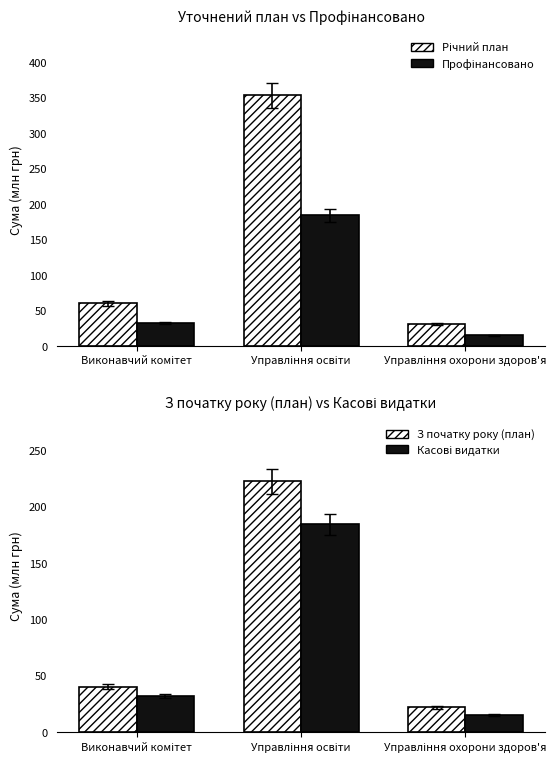

The value of Річний план at Управління охорони здоров'я is 17.9. True or false?

False